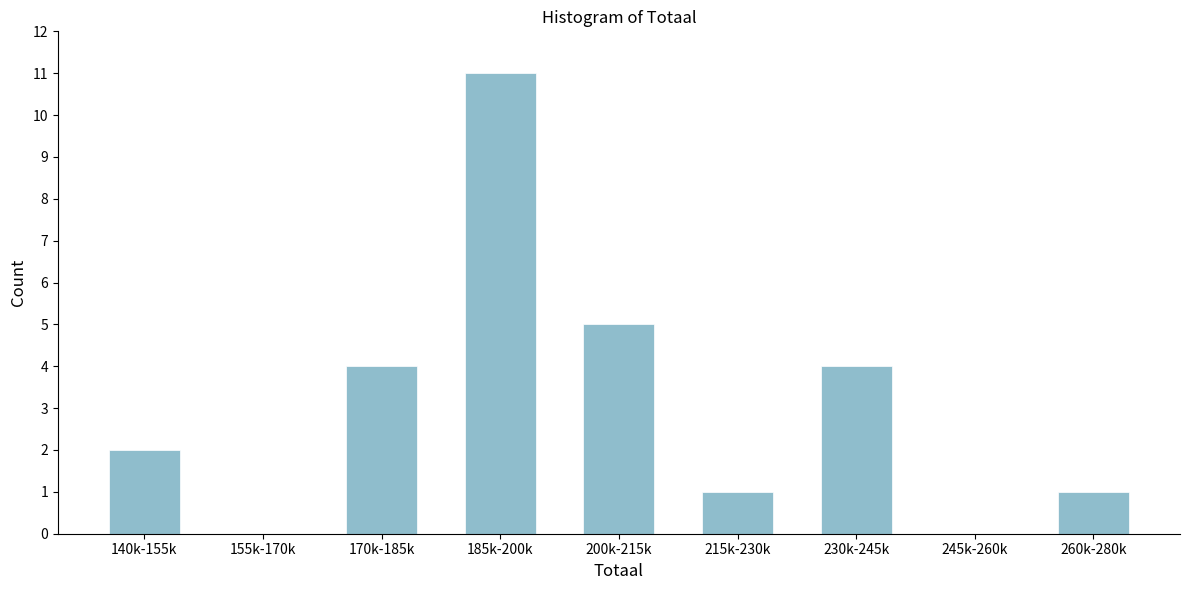

Reading left to right, extract all data points from this chart.

140k-155k=2	155k-170k=0	170k-185k=4	185k-200k=11	200k-215k=5	215k-230k=1	230k-245k=4	245k-260k=0	260k-280k=1